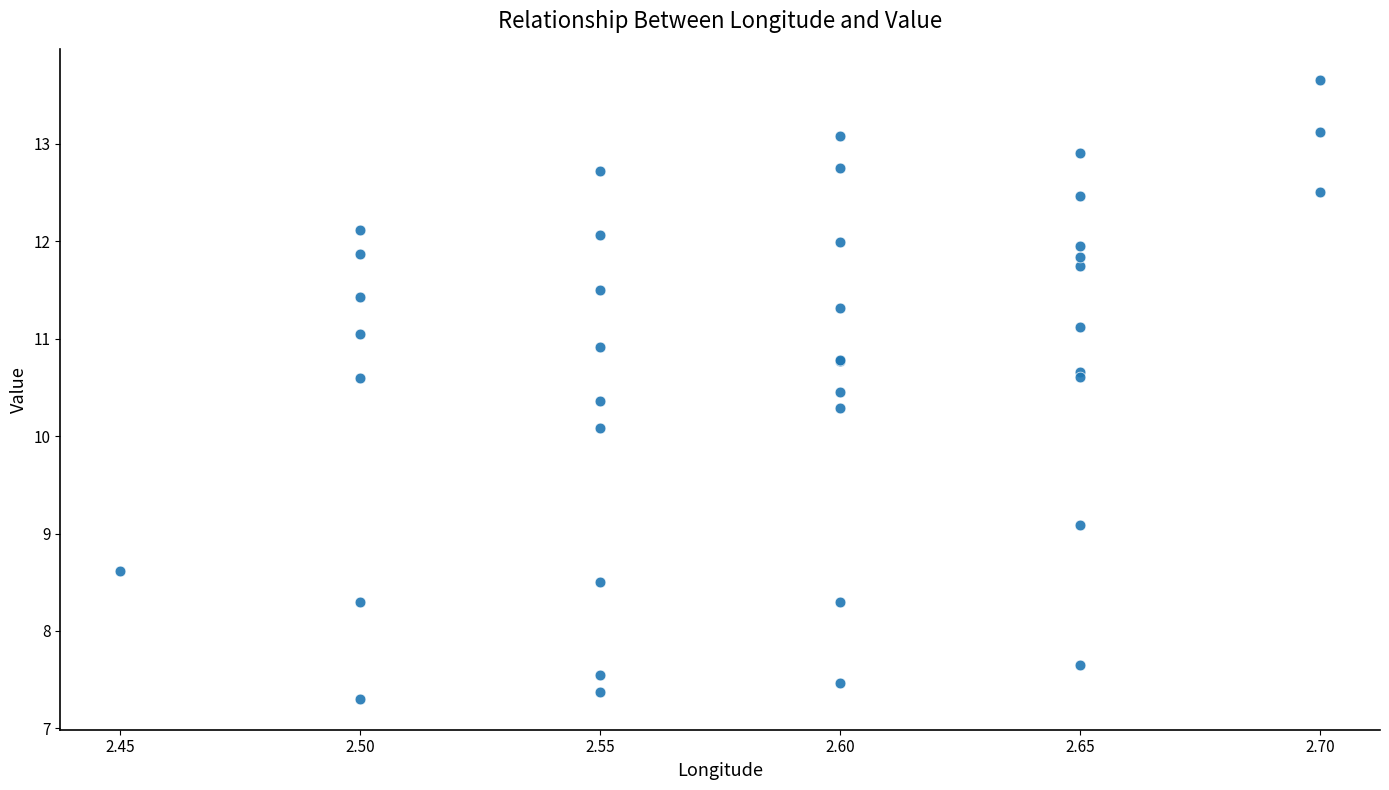

What Y value in the scatter plot is closest to 10?

10.1